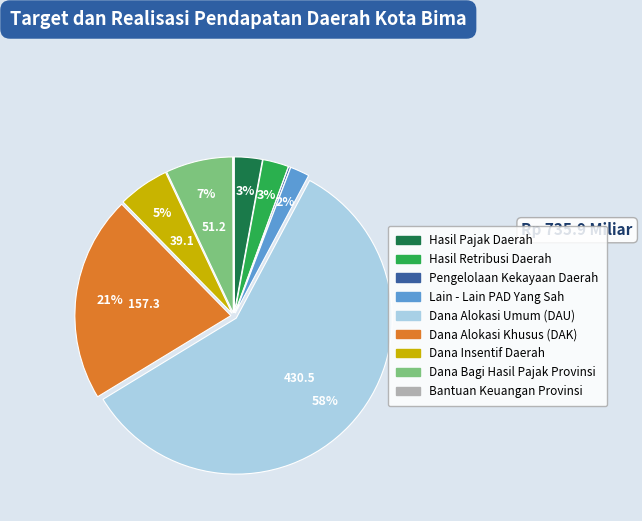

Do Hasil Pajak Daerah and Dana Insentif Daerah together represent more than half of the pie?

No